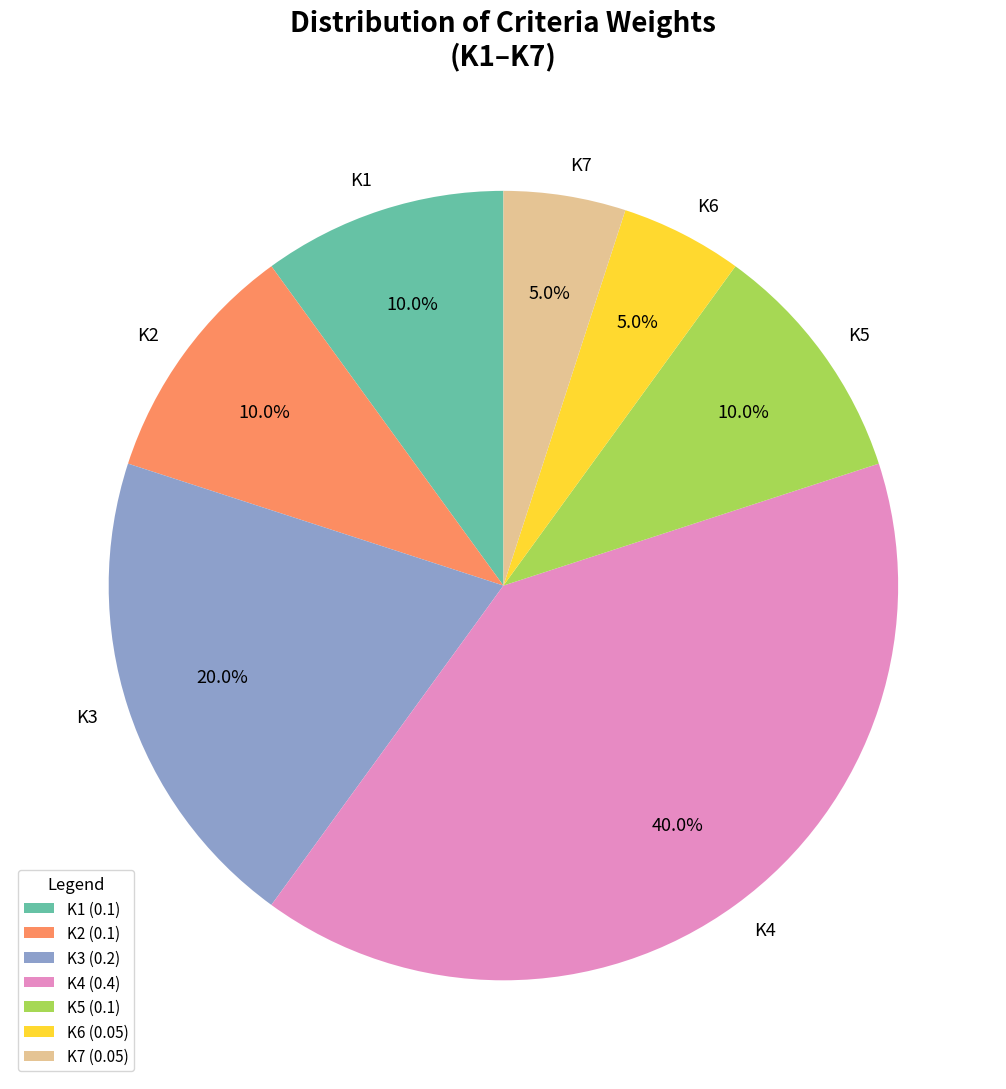

To the nearest percent, what is the difference between the largest and smallest slice percentages?

35%